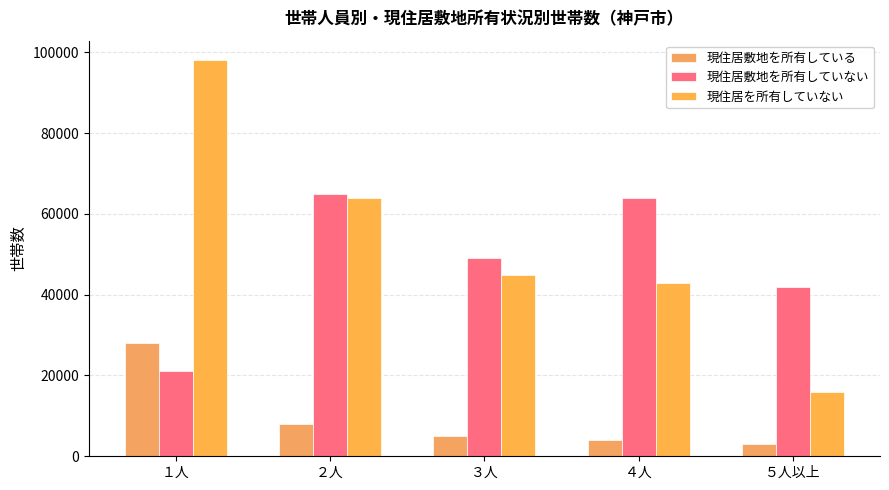

What is the total value across all series at ５人以上?

61000